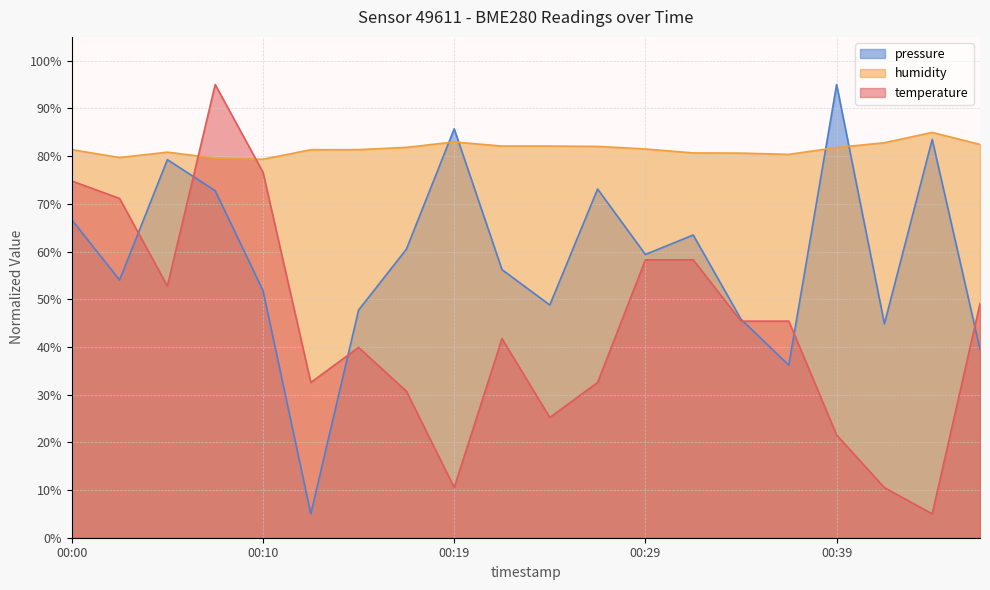

List the series in order of their peak value, highest first.

temperature, pressure_norm, humidity